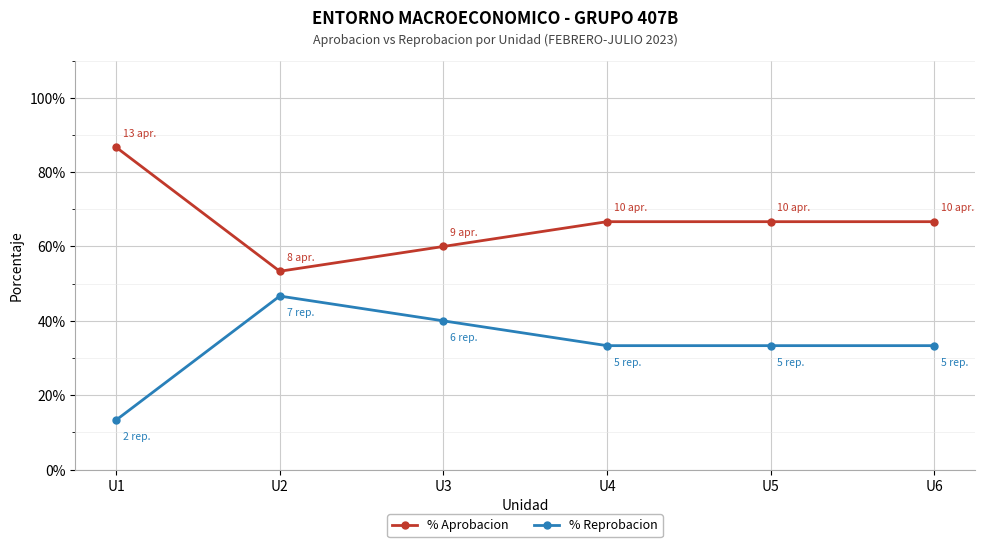

True or false: % Reprobacion has a value of 0.3 at U5.

True